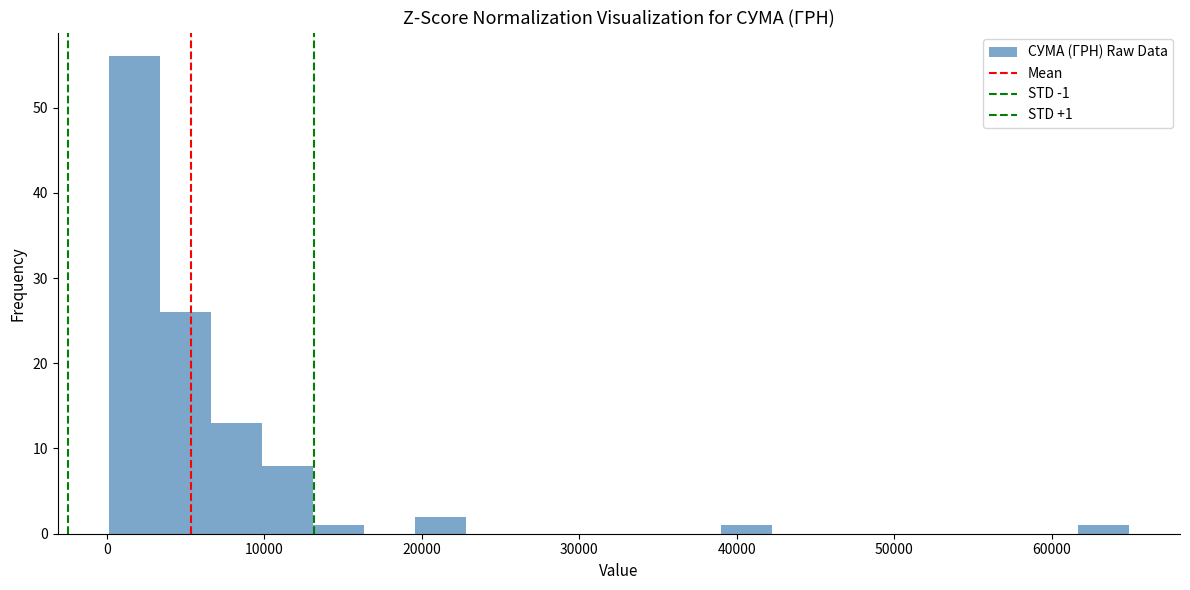

Read against the x-axis, roughly where is the centre of the tallest bar?

2000